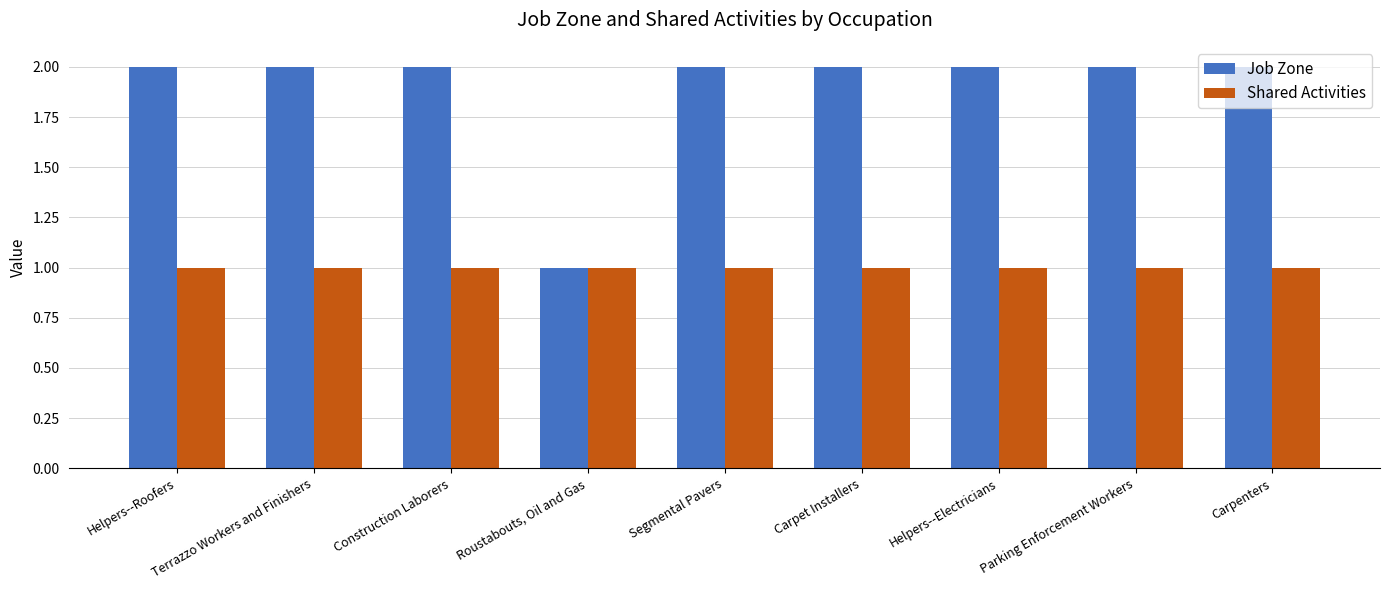

How many groups of bars are there?

9